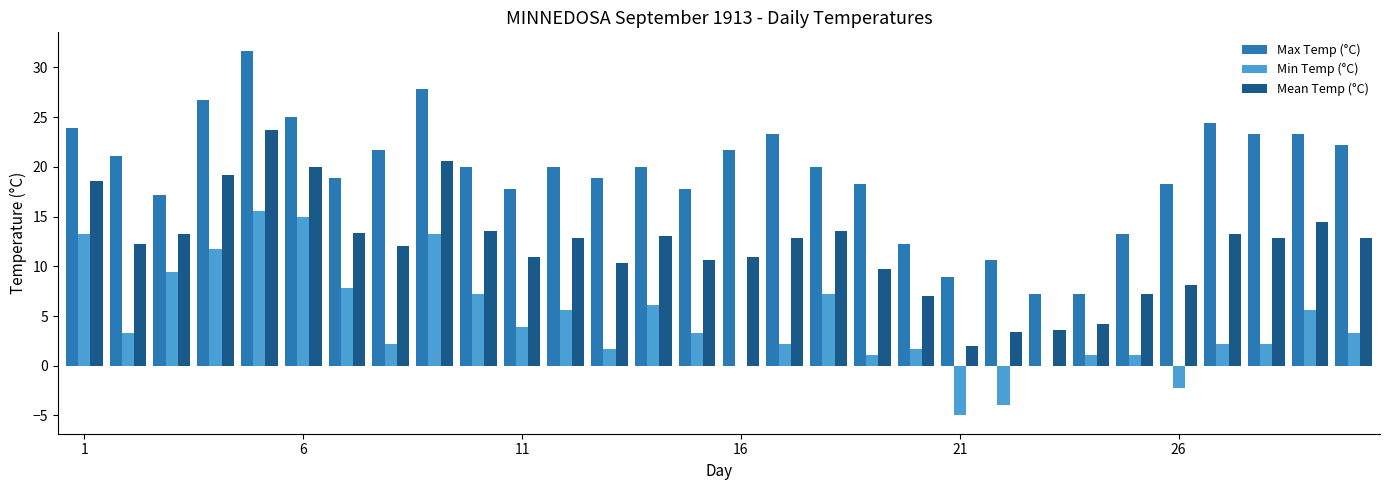

What are all the series names shown in the legend?

Max Temp (°C), Min Temp (°C), Mean Temp (°C)